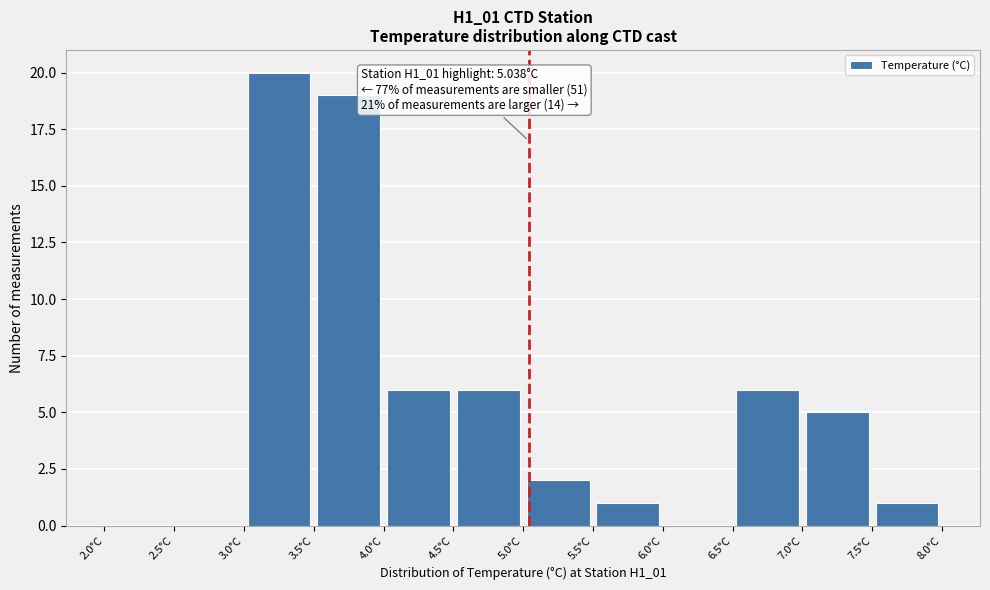

Over which range of the x-axis is the bar tallest?

3.0 to 3.5